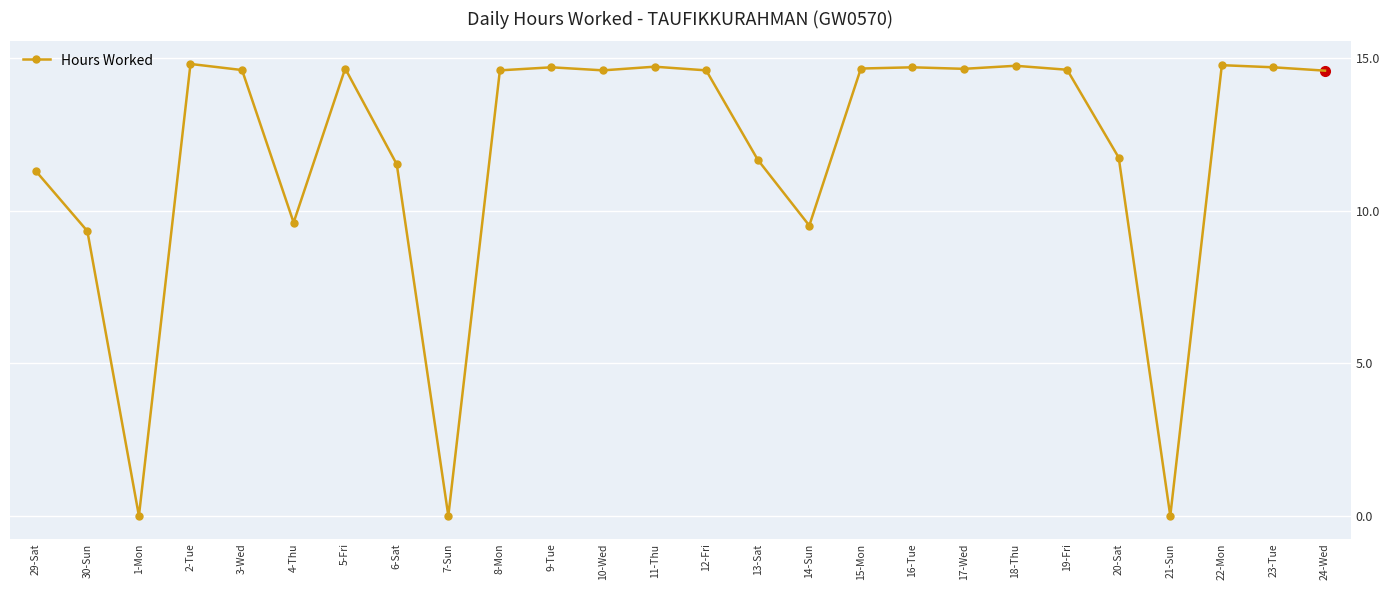

What is the change in value from 16-Tue to 22-Mon?

+0.1